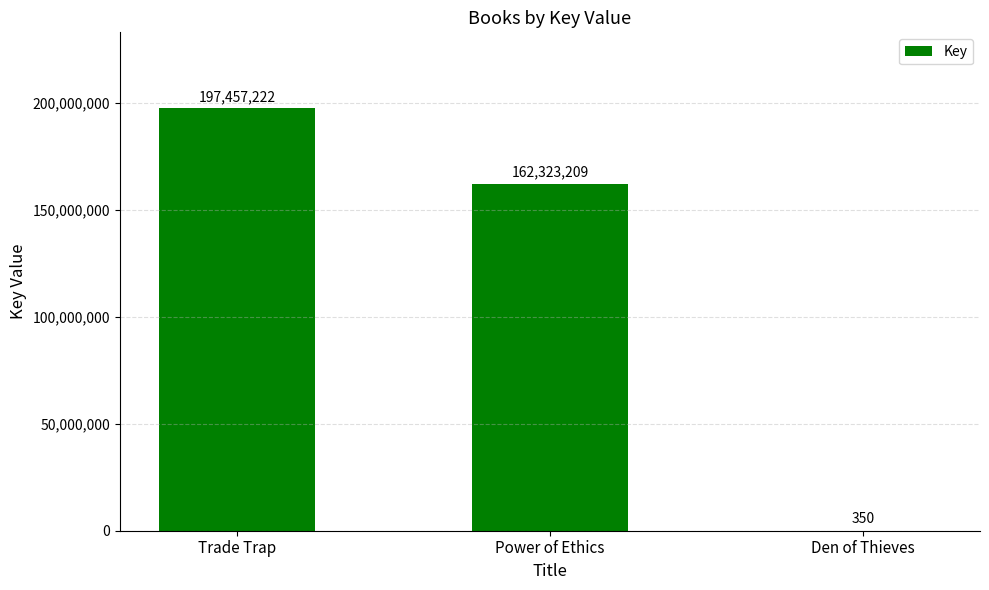

What is the greatest value displayed?

197457222